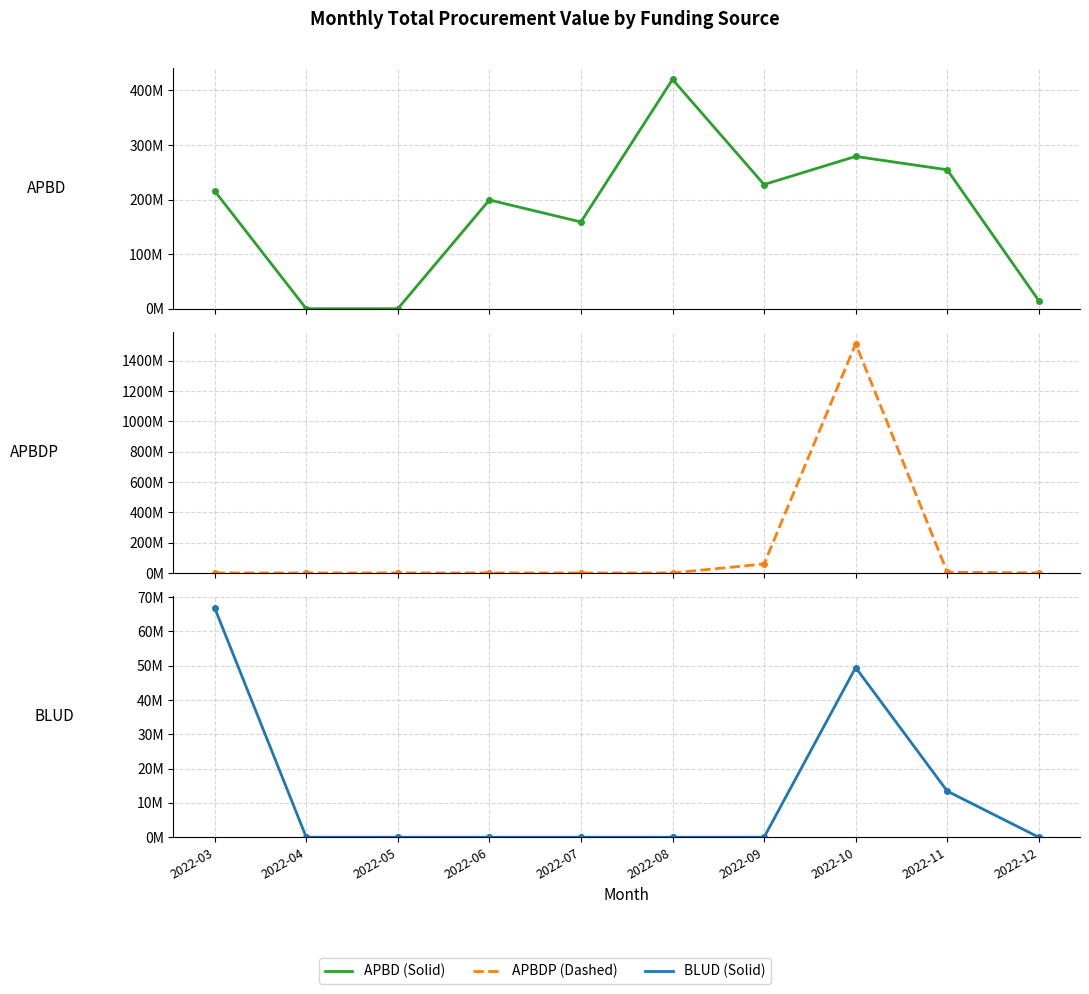

At how many categories does at least one series exceed 187459216?

6